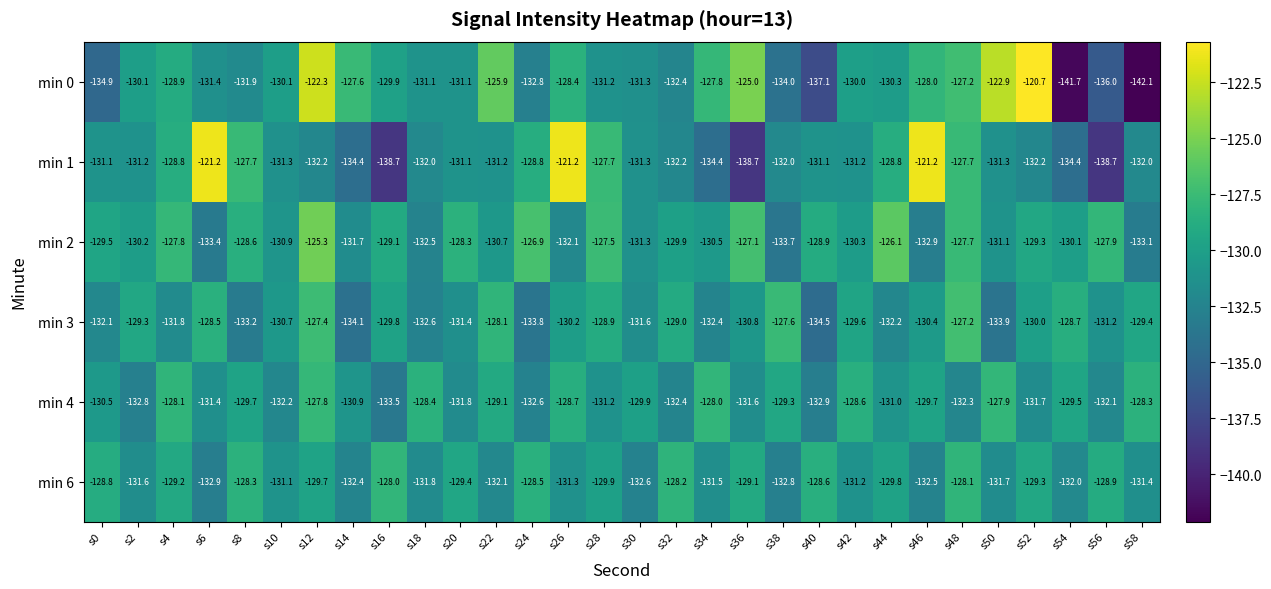

Which label corresponds to the largest value in the chart?

s52